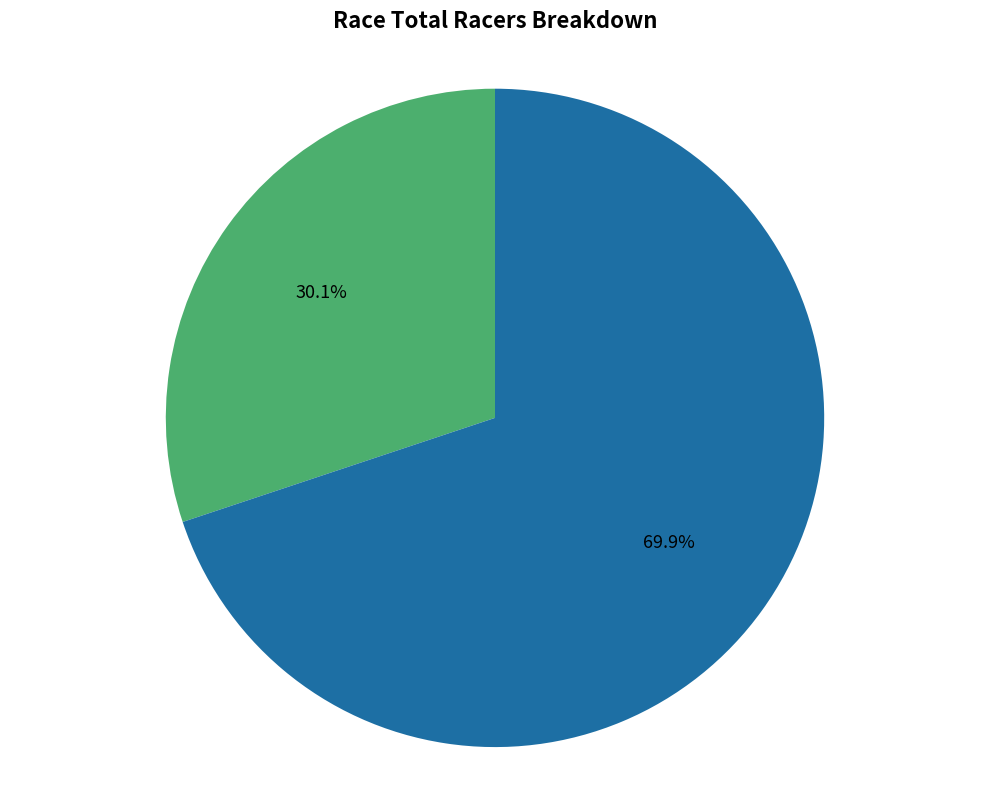

True or false: USPCX Cyclocross - Charm City Cross accounts for 70% of the total.

True